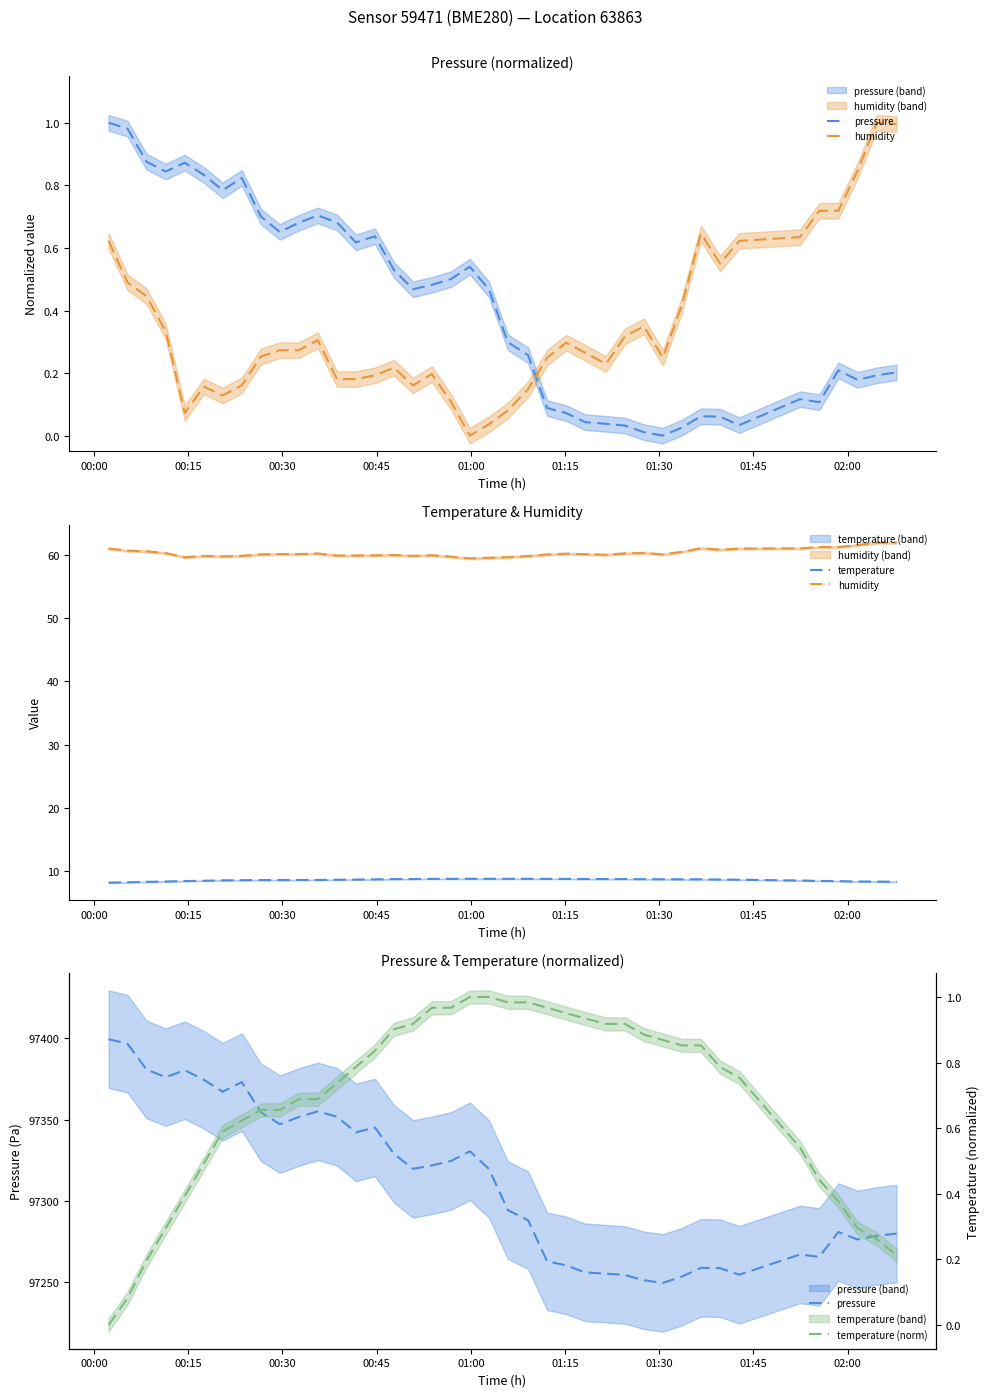

Rank the series at 01:45 from lowest to highest value.

temperature (norm), temperature, humidity, pressure